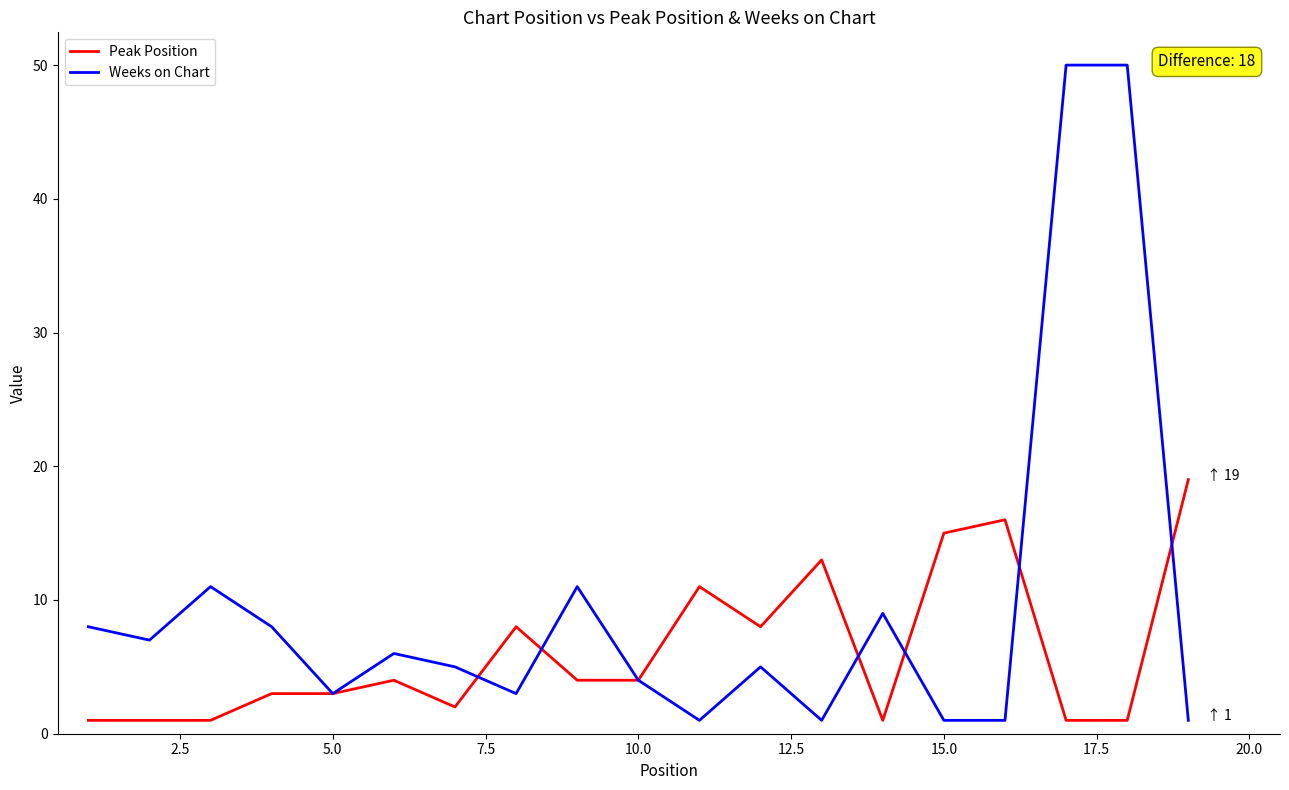

What is the sum of all Weeks on Chart values?

185